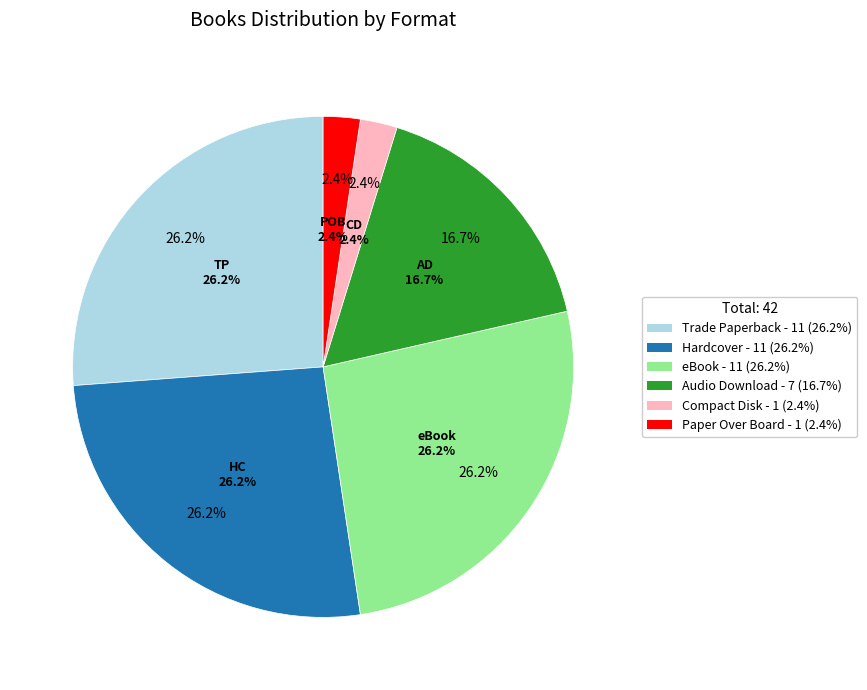

What percentage do Hardcover and Trade Paperback together represent?

52.4%